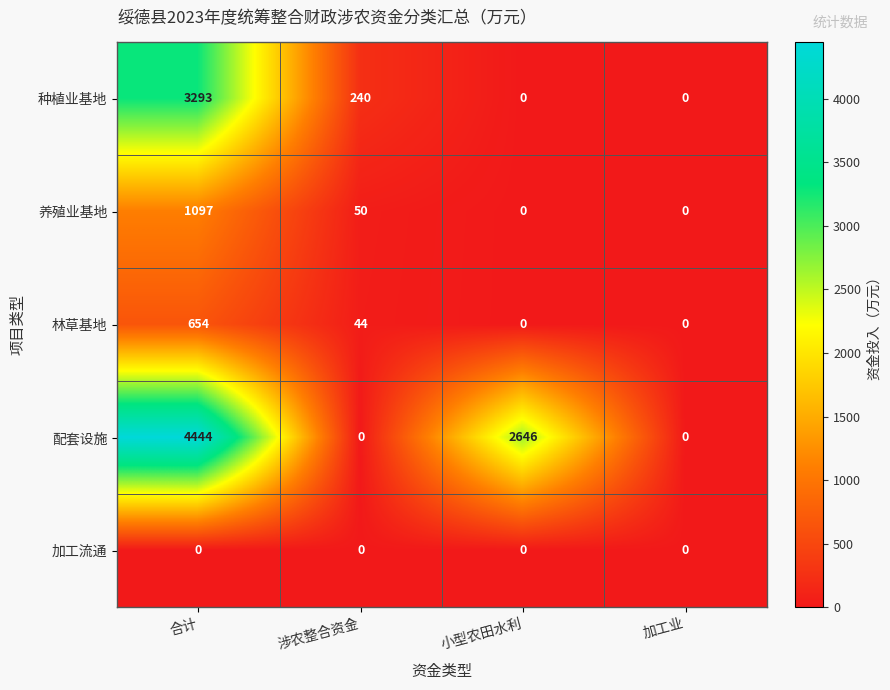

What is the maximum value shown in the chart?

4444